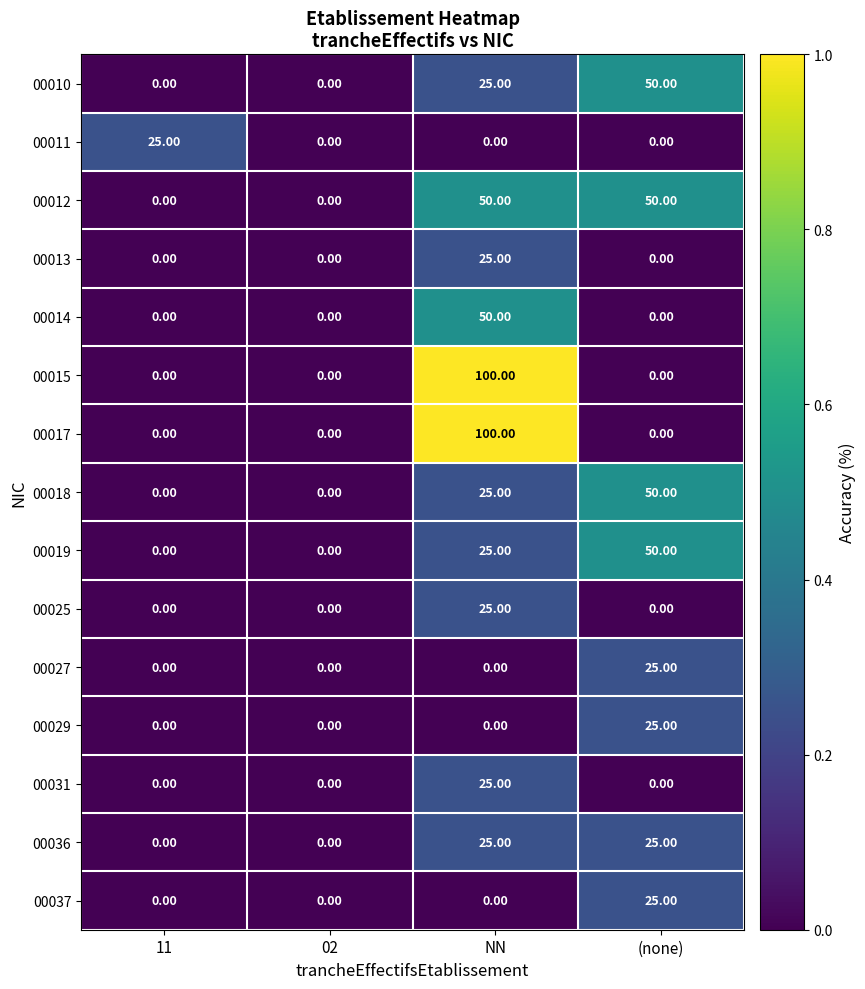

What is the difference between the 00031 values at NN and (none)?

25